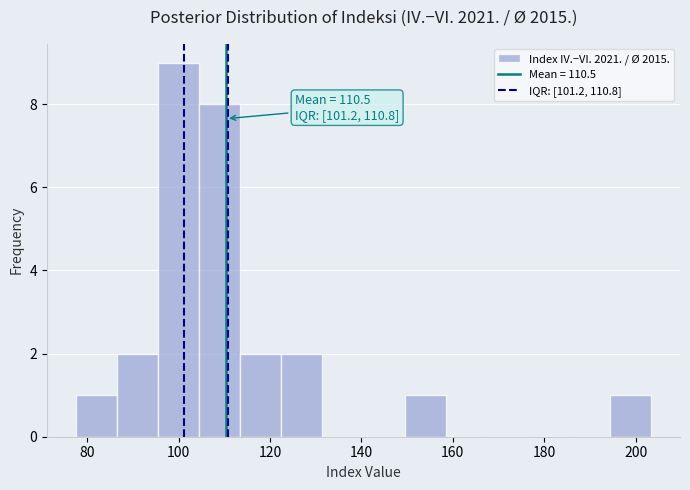

Over which range of the x-axis is the bar tallest?

96 to 104